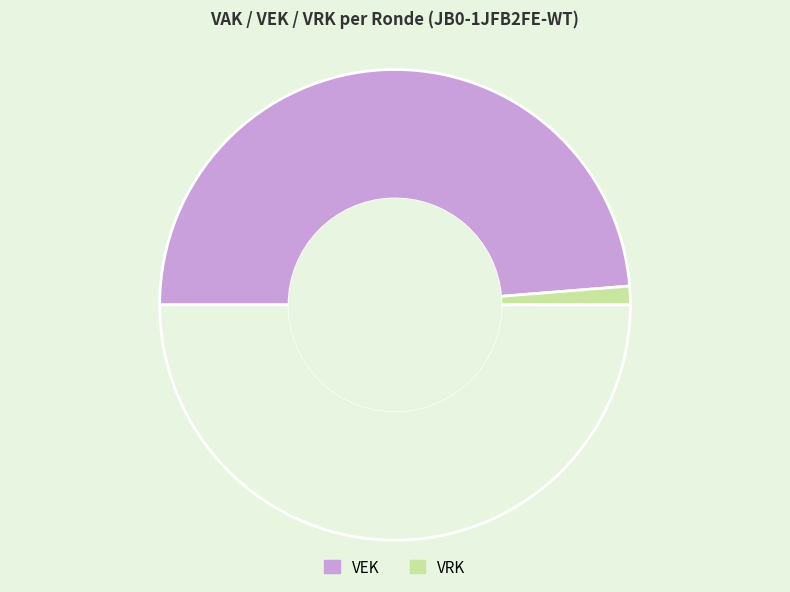

How many slices are in this pie chart?

3